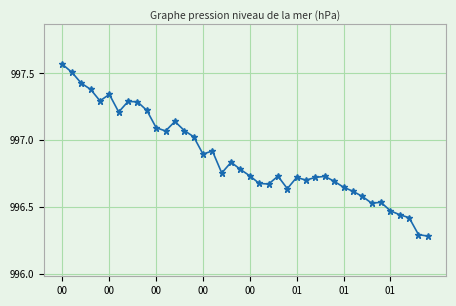

What is the difference between the maximum and minimum values?

1.3